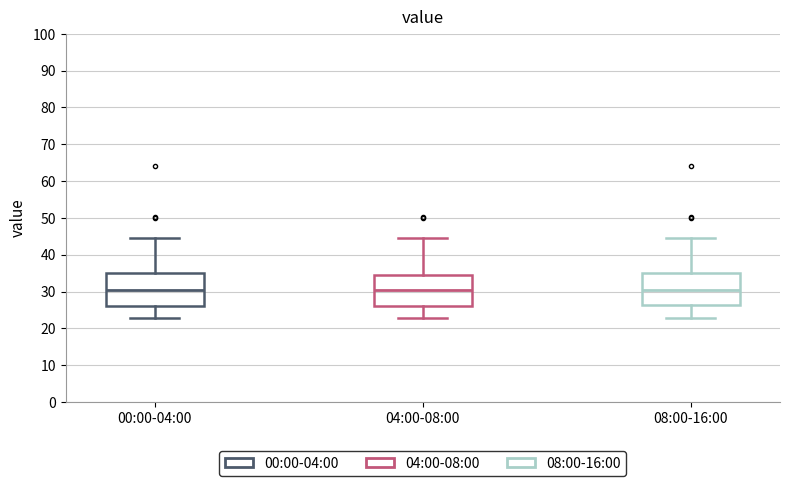

Reading left to right, transcribe this box plot: for each box, give where its median line is, the range the box spans, and where its two whiskers end, as read against the y-axis. The values are not printed on the chart, so give them approximately, as read against the axis.

00:00-04:00: median 30, box 26 to 35, whiskers 23 to 45
04:00-08:00: median 30, box 26 to 34, whiskers 23 to 45
08:00-16:00: median 30, box 26 to 35, whiskers 23 to 45